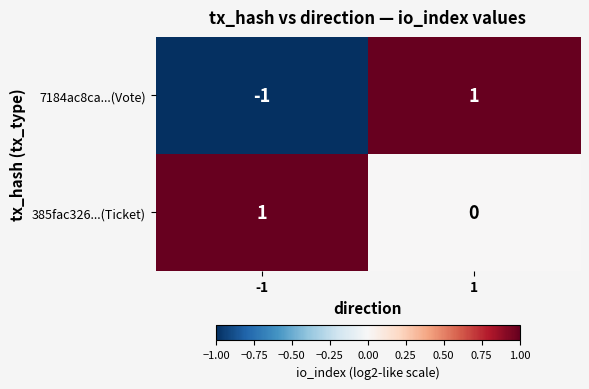

Reading left to right, what are all the values shown in this chart?

7184ac8ca...(Vote): -1	1
385fac326...(Ticket): 1	0